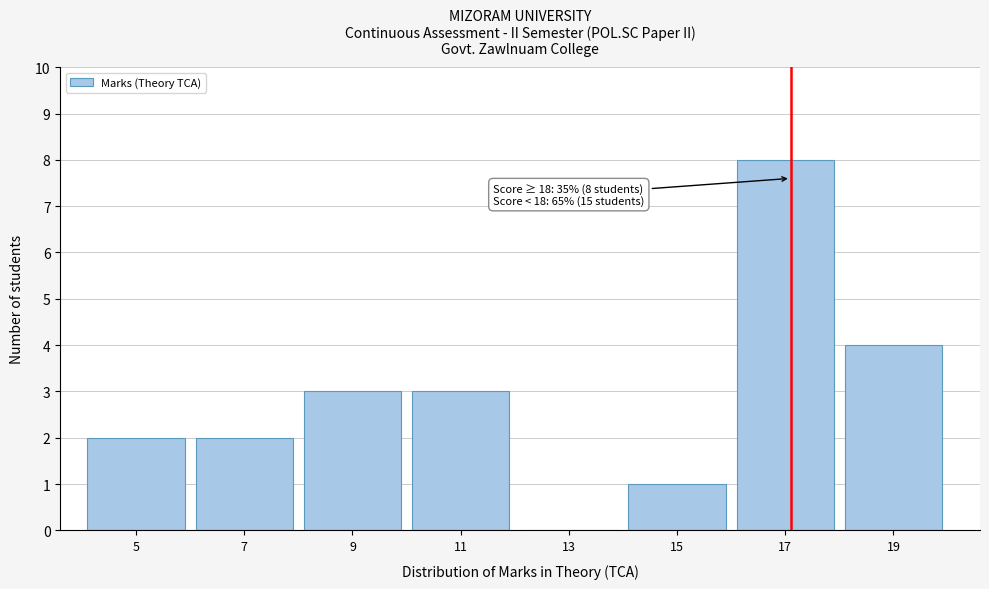

Reading right to left, extract all data points from this chart.

19=4	17=8	15=1	13=0	11=3	9=3	7=2	5=2